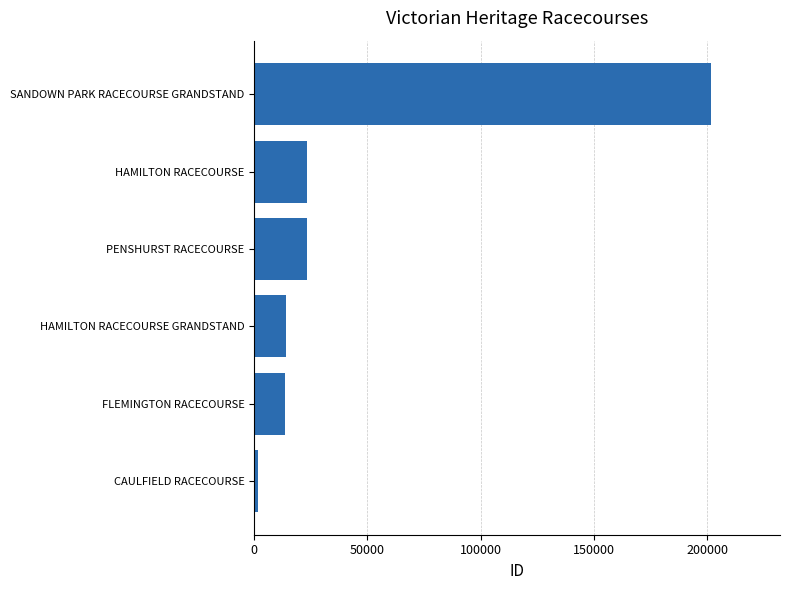

Read the value at HAMILTON RACECOURSE GRANDSTAND.

14252